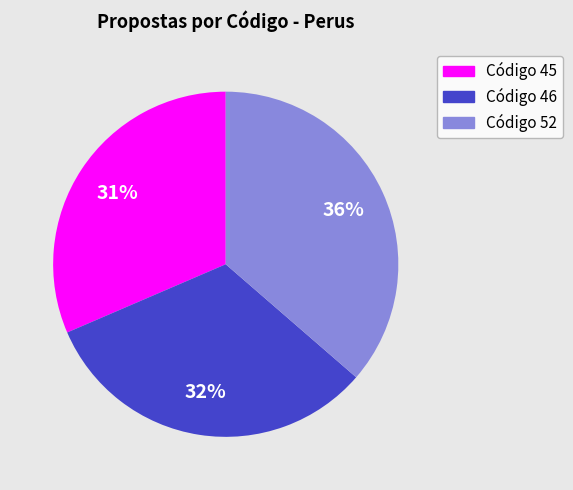

Combined, do Código 46 and Código 45 account for over 50%?

Yes